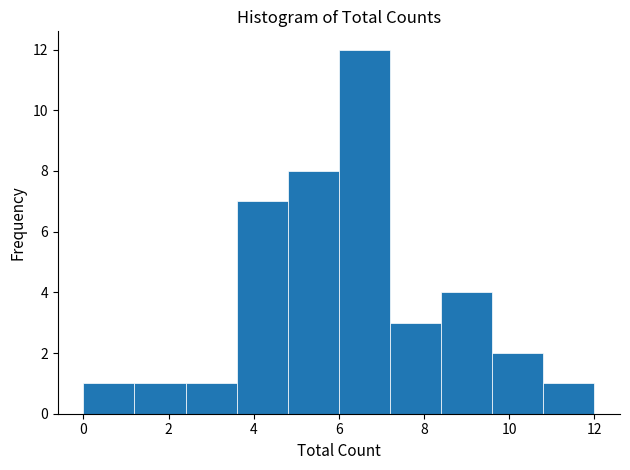

Reading left to right, transcribe this chart: for each bar, give the range it covers on the x-axis and its height. The values are not printed on the chart, so give them approximately, as read against the axis.

0.0 to 1.2: 1
1.2 to 2.4: 1
2.4 to 3.6: 1
3.6 to 4.8: 7
4.8 to 6.0: 8
6.0 to 7.2: 12
7.2 to 8.4: 3
8.4 to 9.6: 4
9.6 to 10.8: 2
10.8 to 12.0: 1